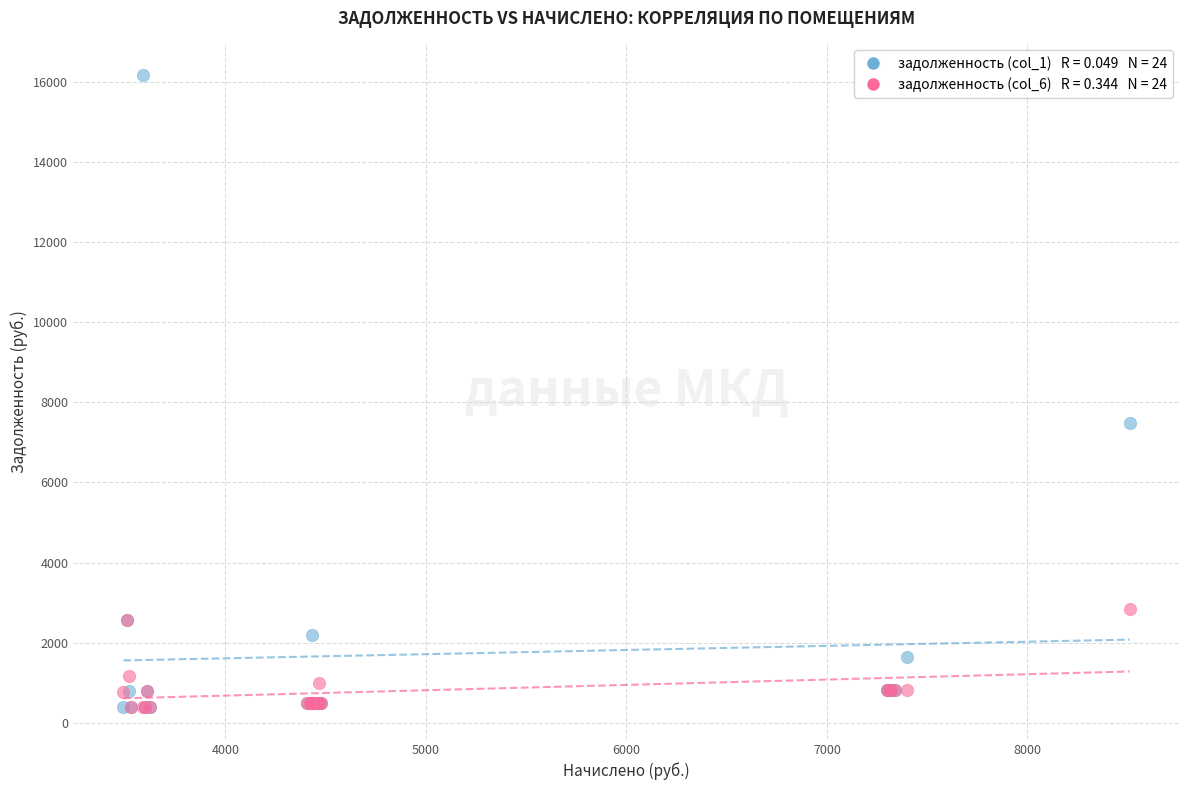

Across all series, what Y value is closest to 8279?

7491.6